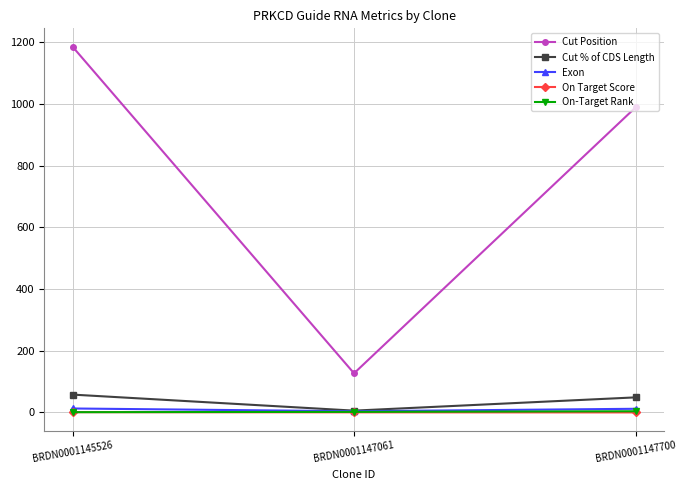

What is the value of the Exon point at the 2nd from the left?

4.0